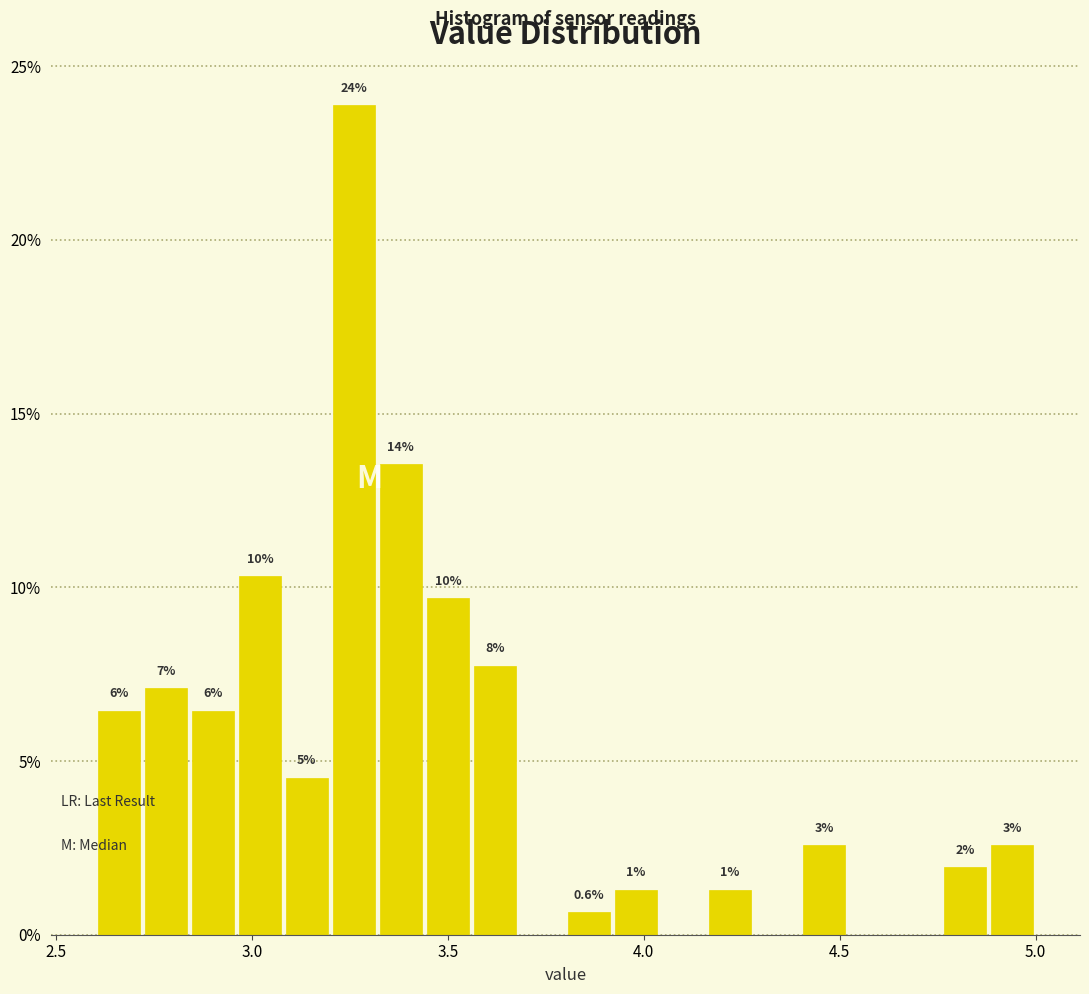

Around what value on the x-axis is the tallest bar? Give the approximate position of its centre, as read against the axis.

3.25